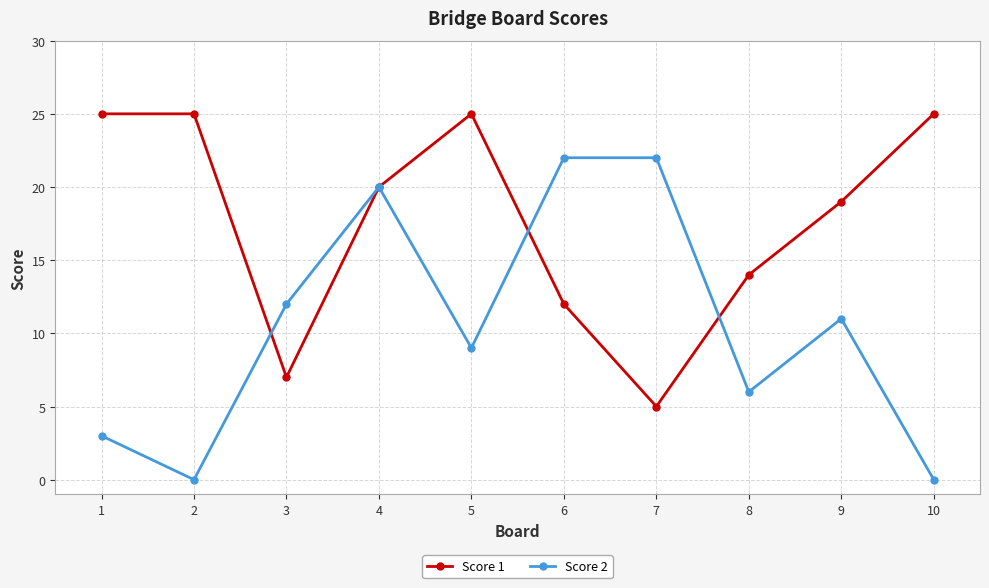

The value of Score 1 at 10 is 7. True or false?

False